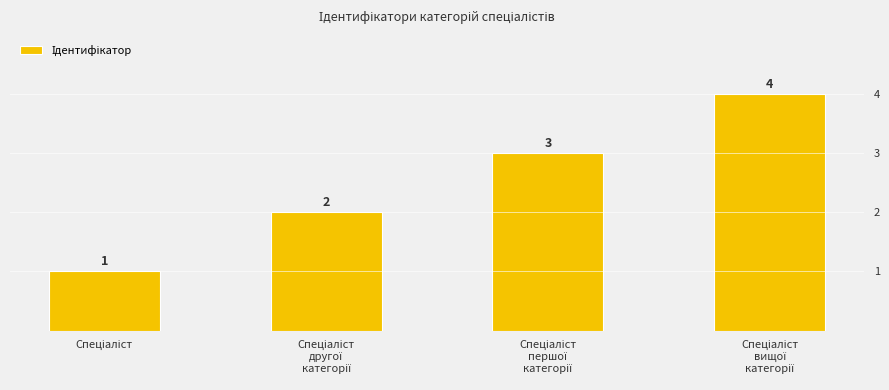

Rank the categories by value from highest to lowest.

Спеціаліст
вищої
категорії, Спеціаліст
першої
категорії, Спеціаліст
другої
категорії, Спеціаліст